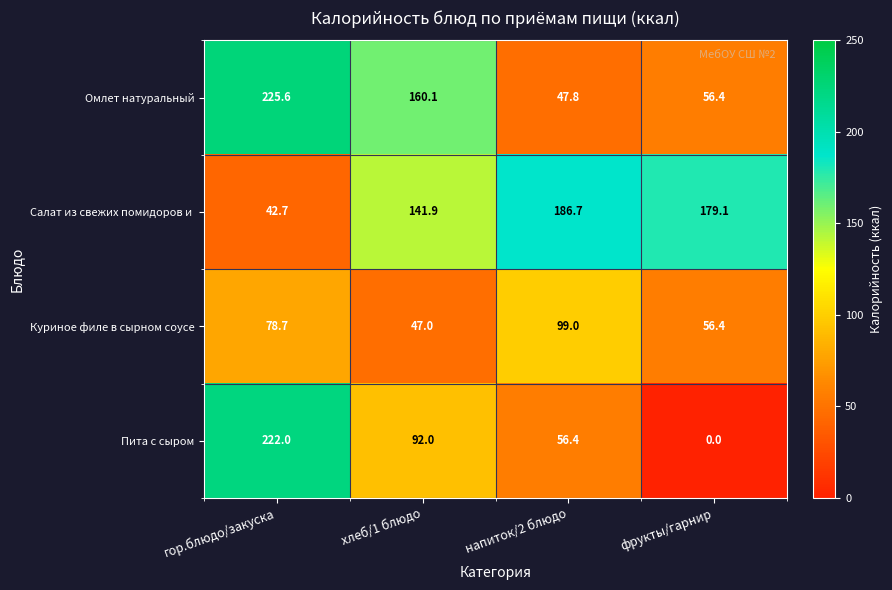

What is the sum of all Омлет натуральный values?

489.9